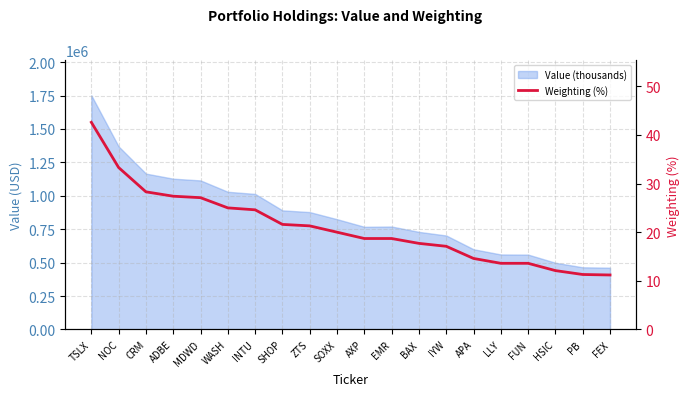

Which label corresponds to the largest value in the chart?

TSLX